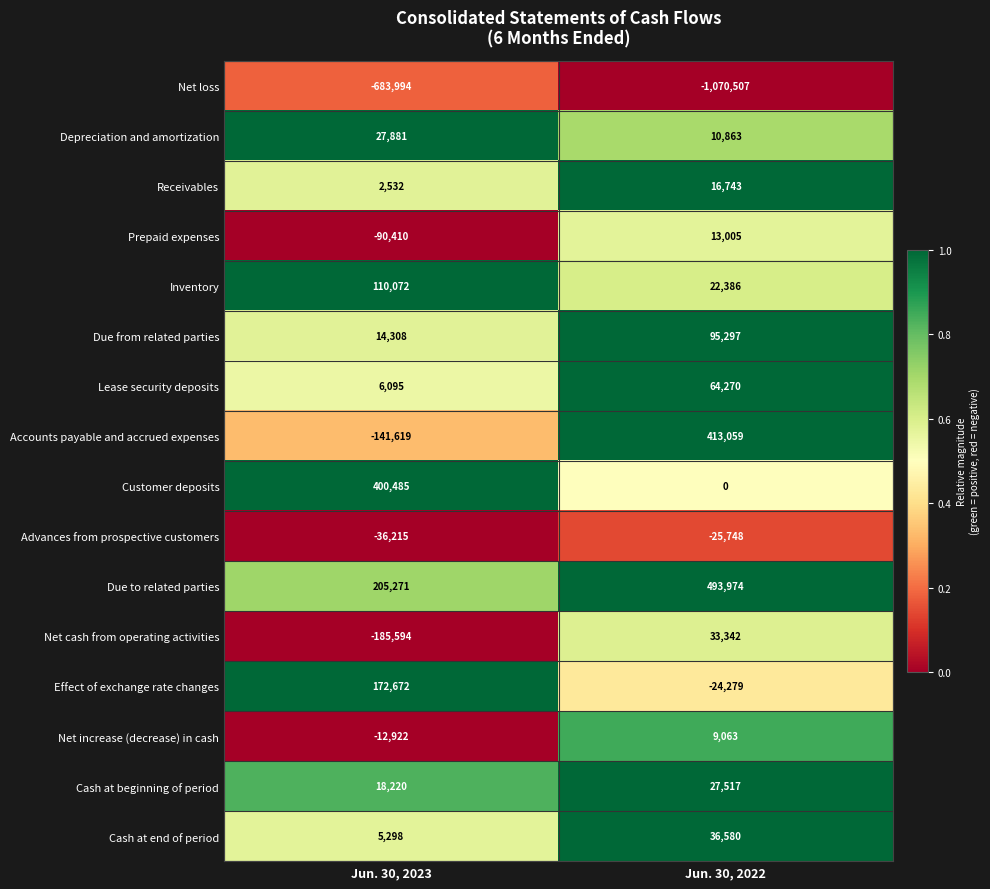

Read the Inventory value at Jun. 30, 2023, to the nearest 10.

110070